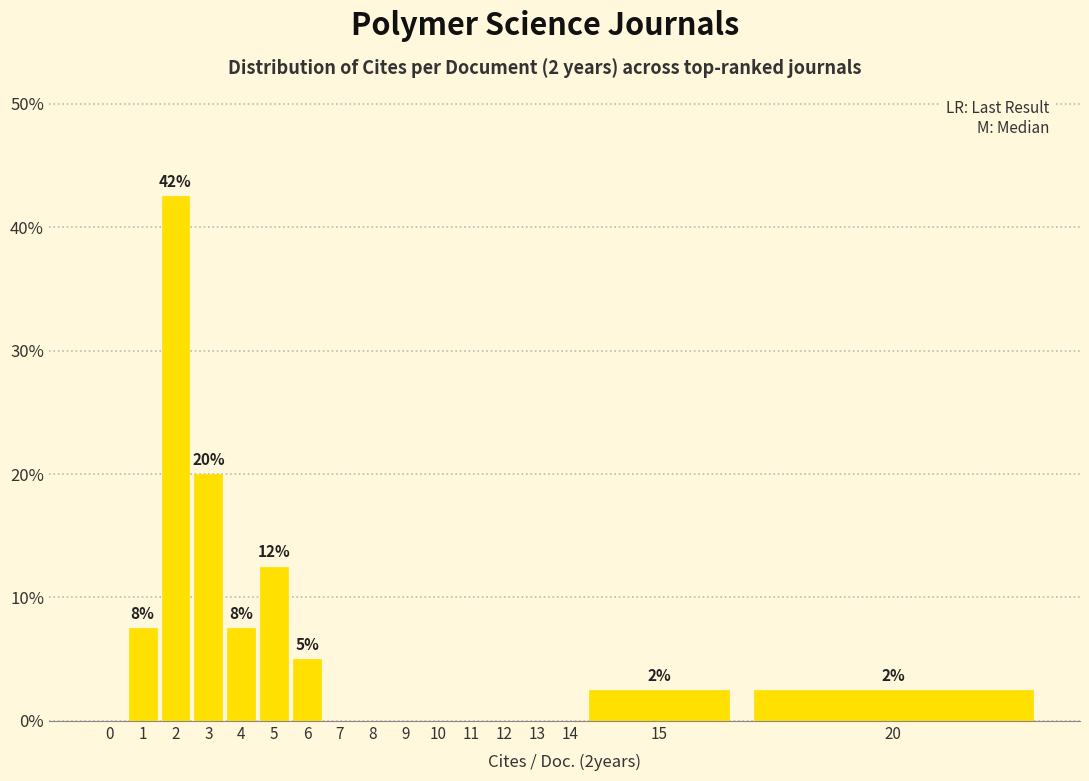

Reading left to right, extract all data points from this chart.

0=0.0	1=7.5	2=42.5	3=20.0	4=7.5	5=12.5	6=5.0	7=0.0	8=0.0	9=0.0	10=0.0	11=0.0	12=0.0	13=0.0	14=0.0	15=2.5	20=2.5